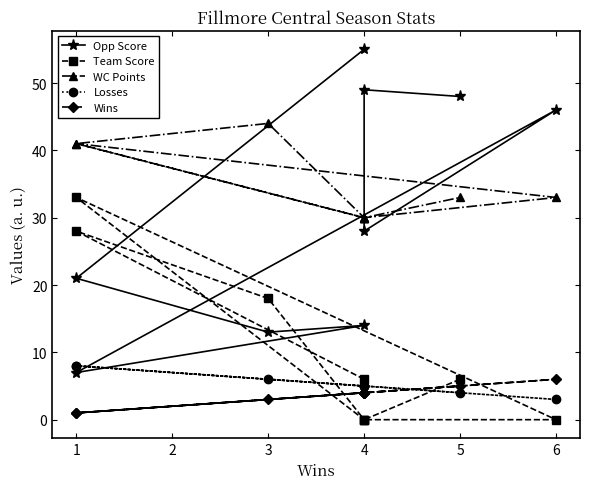

Rank the categories by Team Score value from lowest to highest.

3, 5, 6, 7, 0, 8, 2, 1, 4